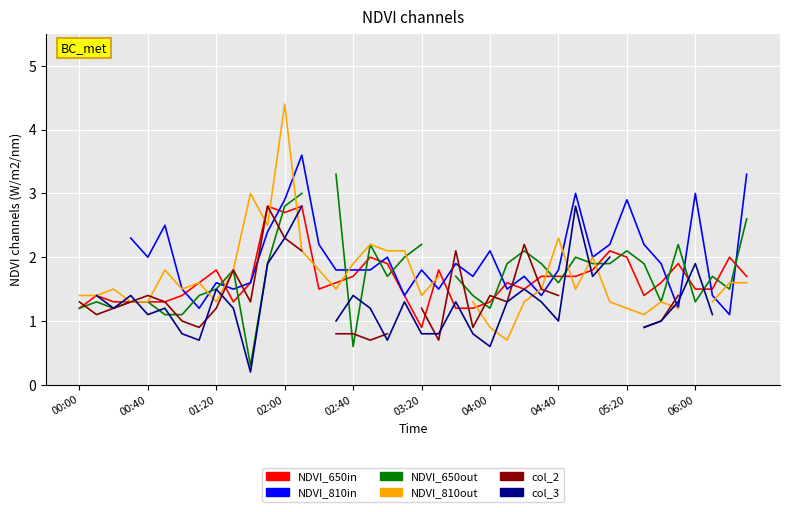

How many data points does each series have?

40